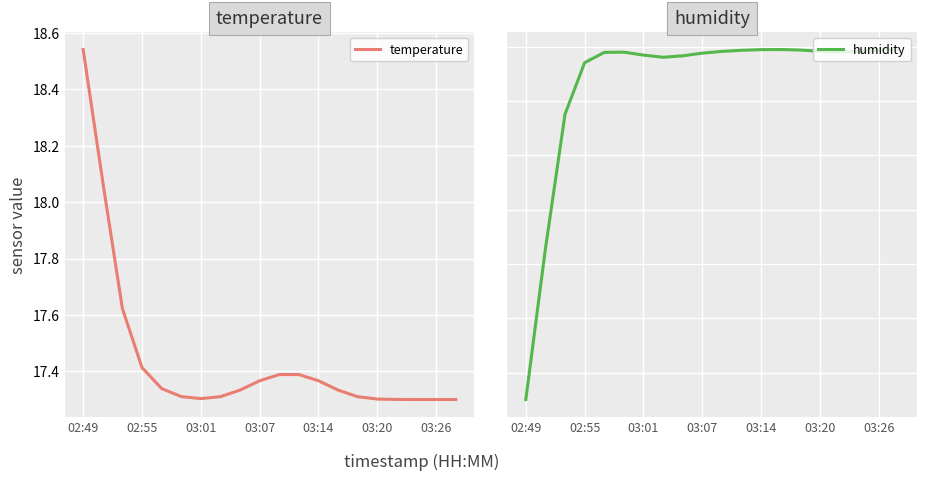

True or false: temperature has a value of 17.3 at 16.

True